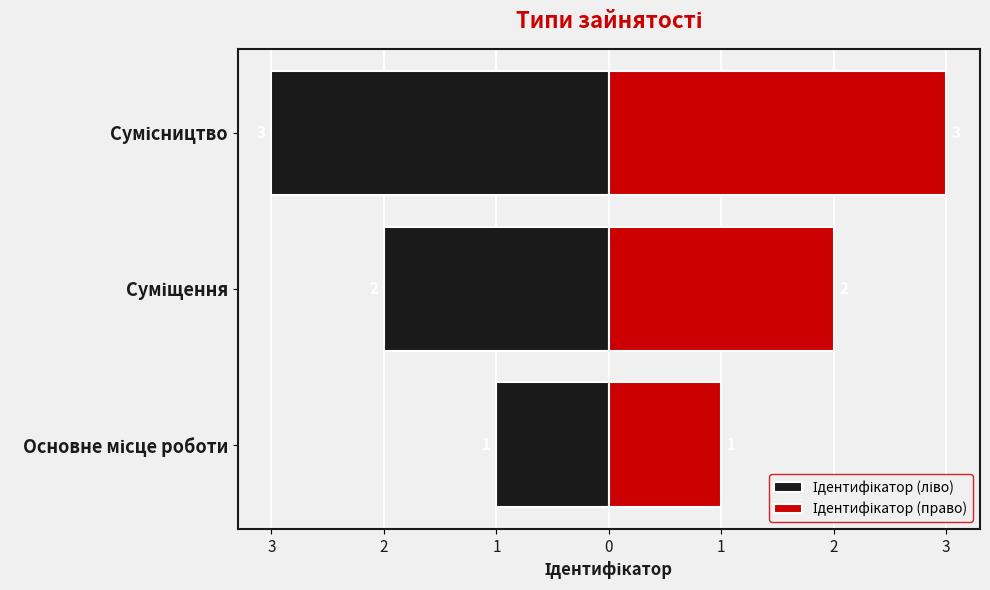

What is the spread (max minus min) of values at Сумісництво?

6